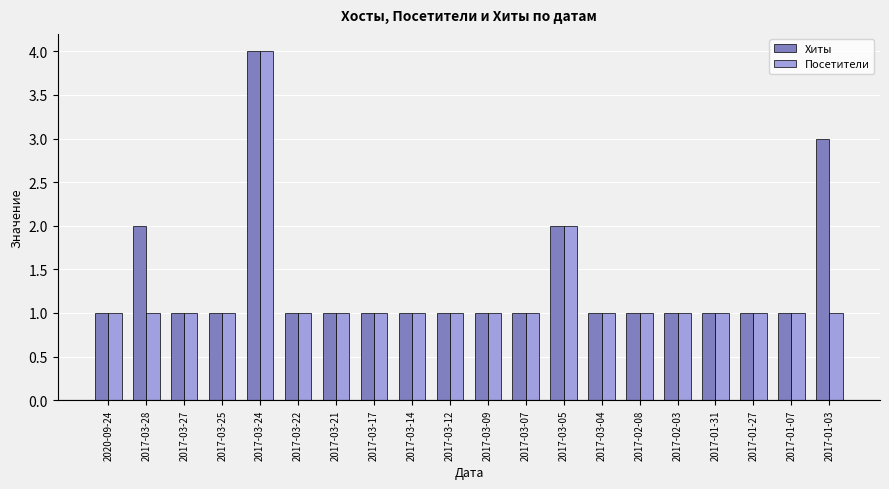

What is the difference between the maximum and minimum values in the Посетители series?

3